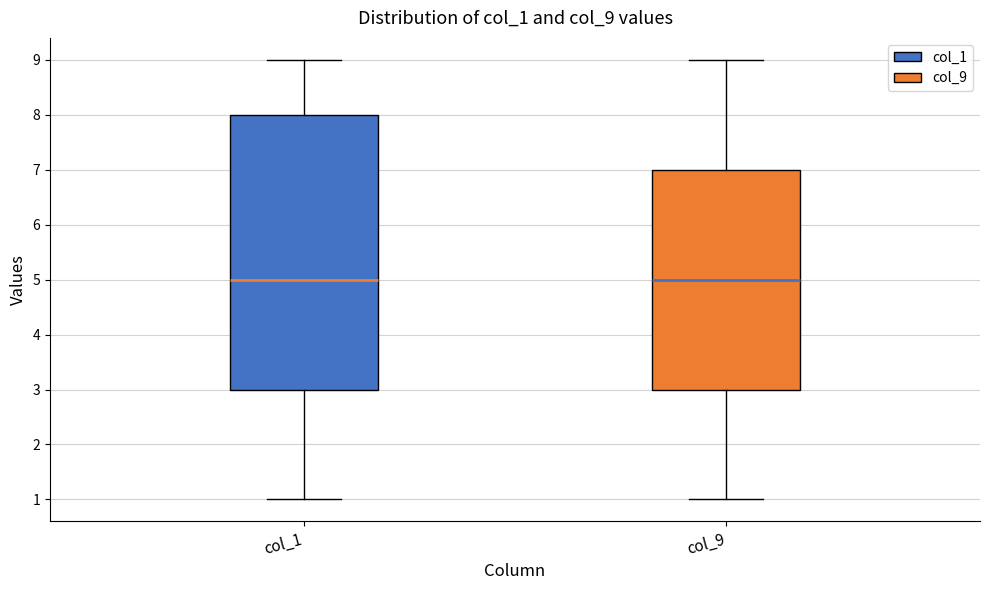

Which box is the tallest, from its lower edge to its upper edge?

col_1